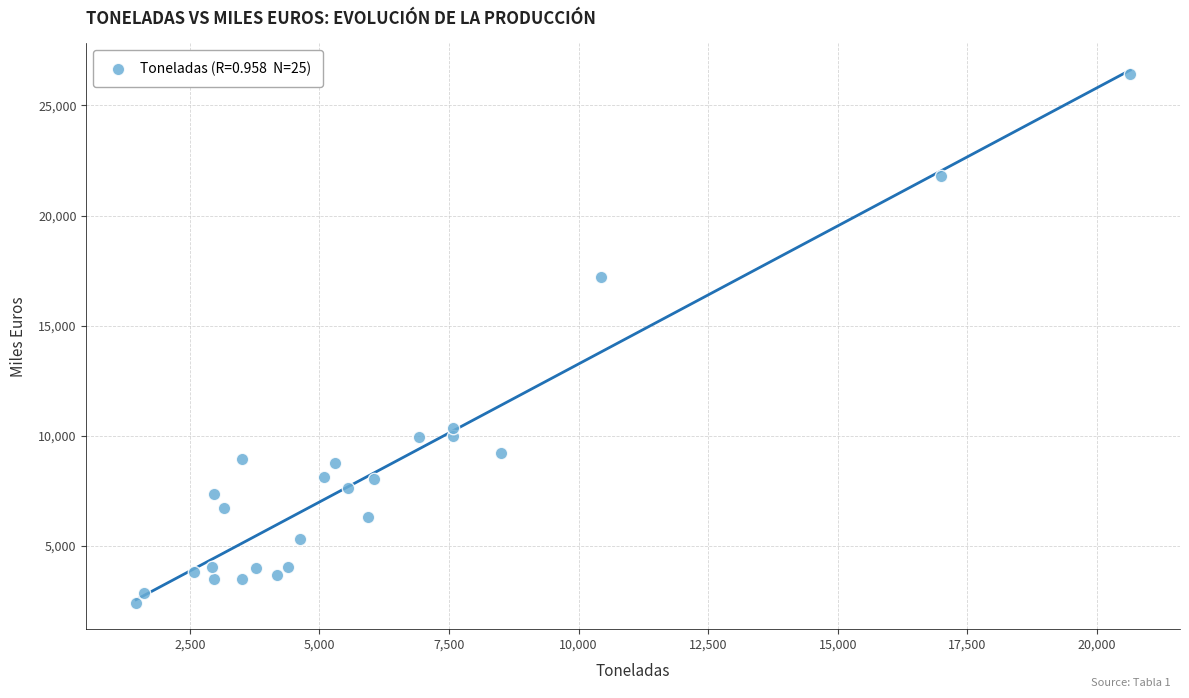

What is the range of Y values (max minus min)?

23991.3